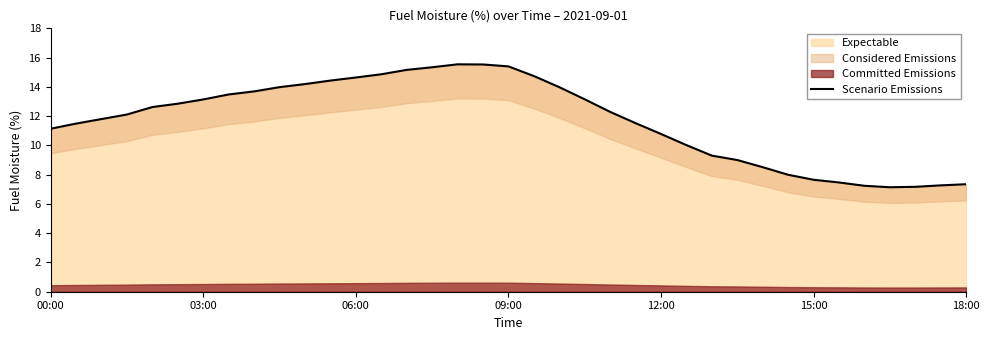

Where is the first local minimum?

33